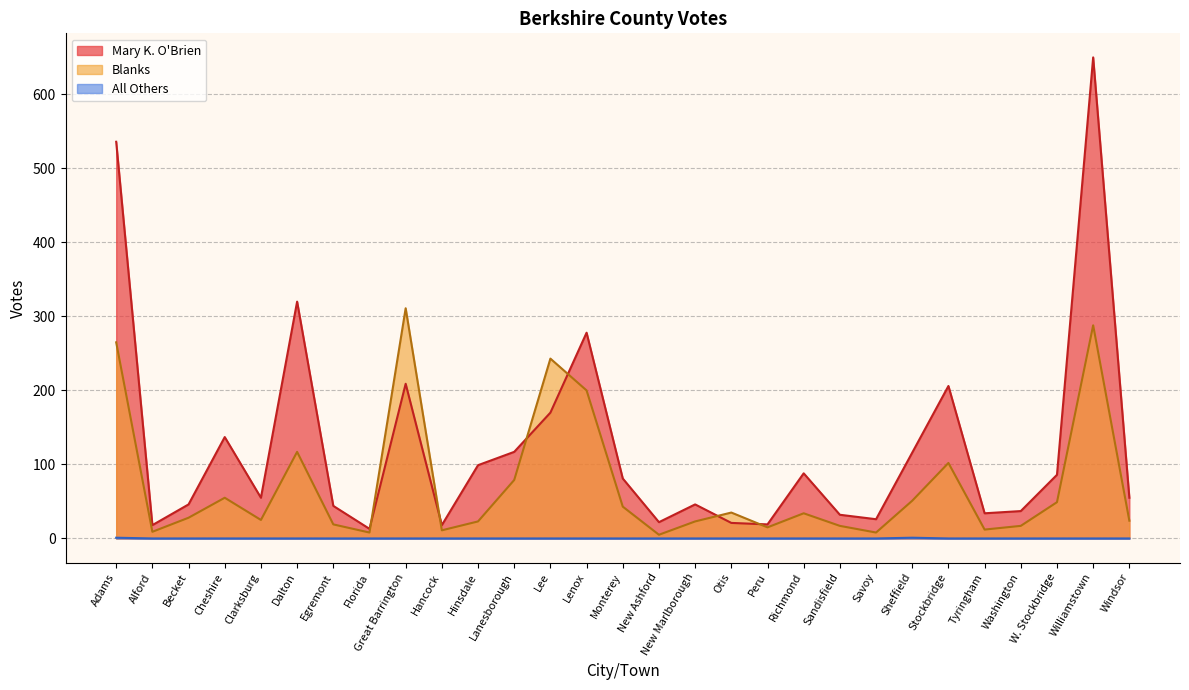

Count the number of categories in the chart.

29